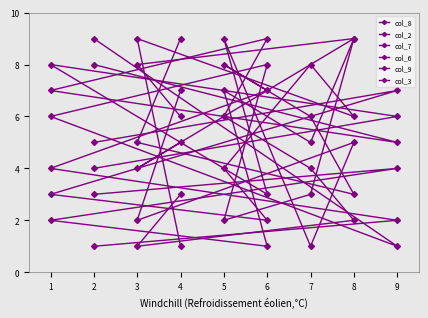

What are all the series names shown in the legend?

col_8, col_2, col_7, col_6, col_9, col_3